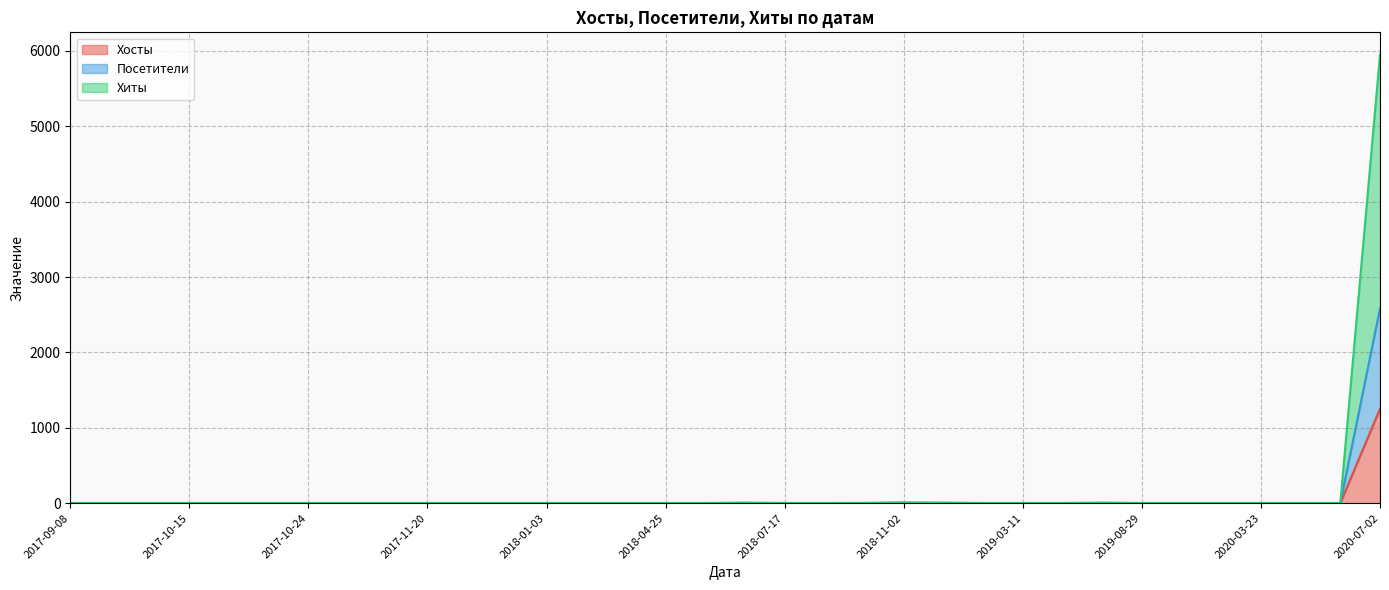

What are all the series names shown in the legend?

Хосты, Посетители, Хиты